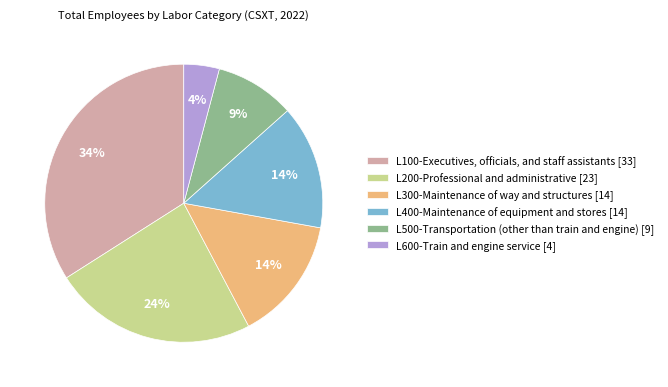

Which slice is the smallest?

L600-Train and engine service